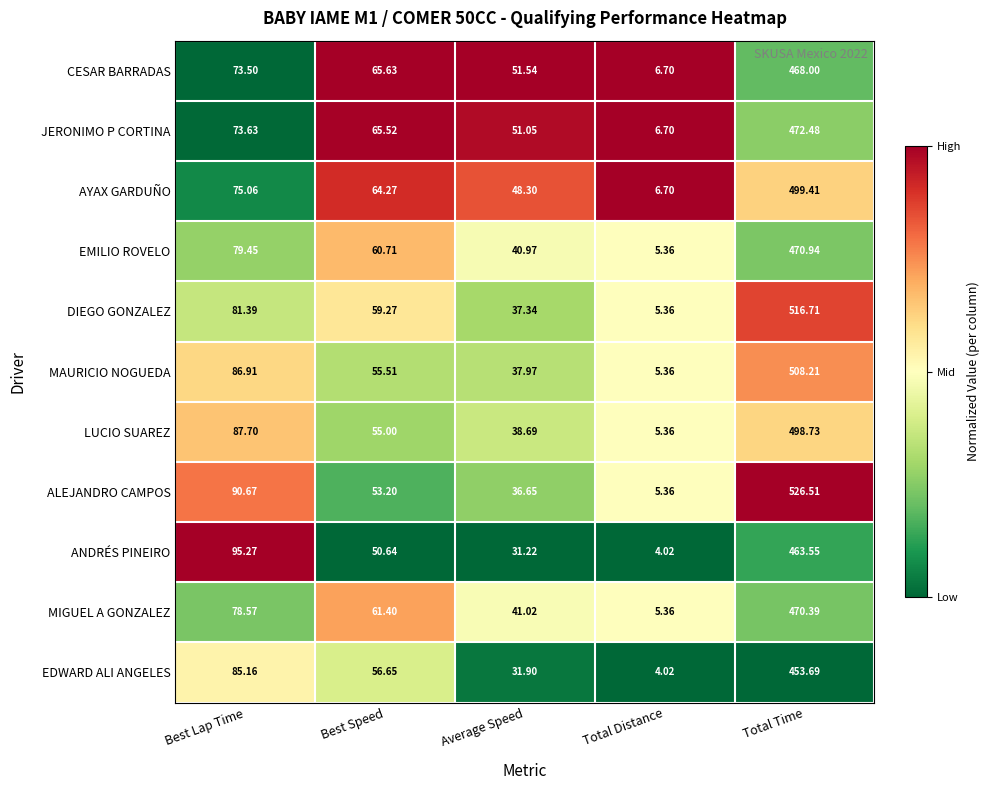

At which category is the sum across all series the highest?

Total Time